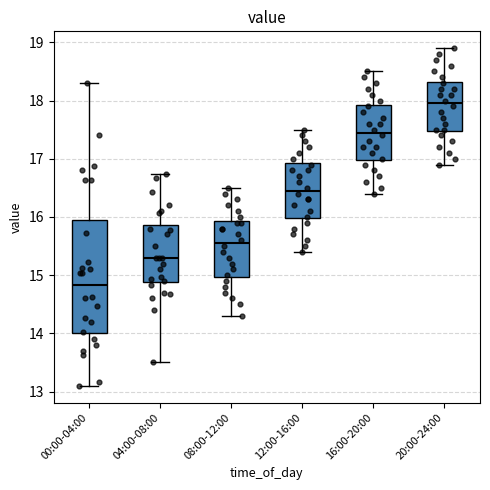

Where does the median line of the box for 08:00-12:00 sit on the y-axis? The values are not printed on the chart, so give them approximately, as read against the axis.

15.6